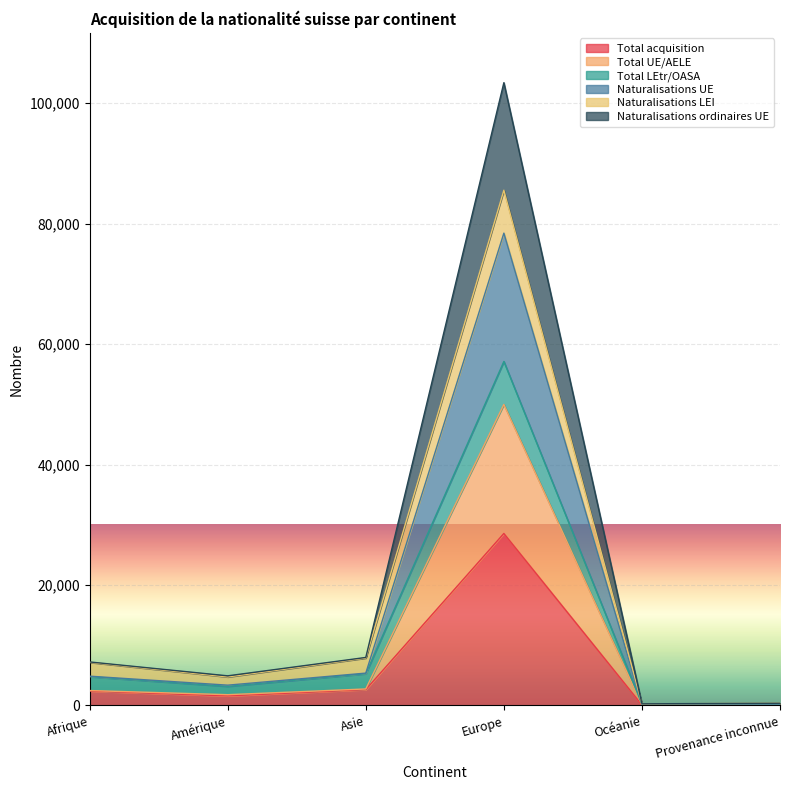

What is the label of the 6th point from the right?

Afrique